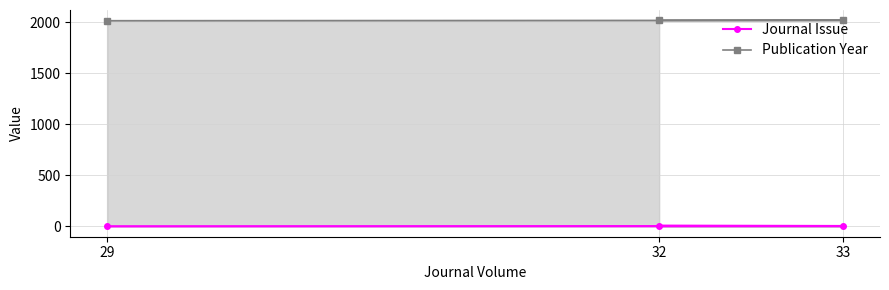

At which label is Journal Issue closest to 5?

33